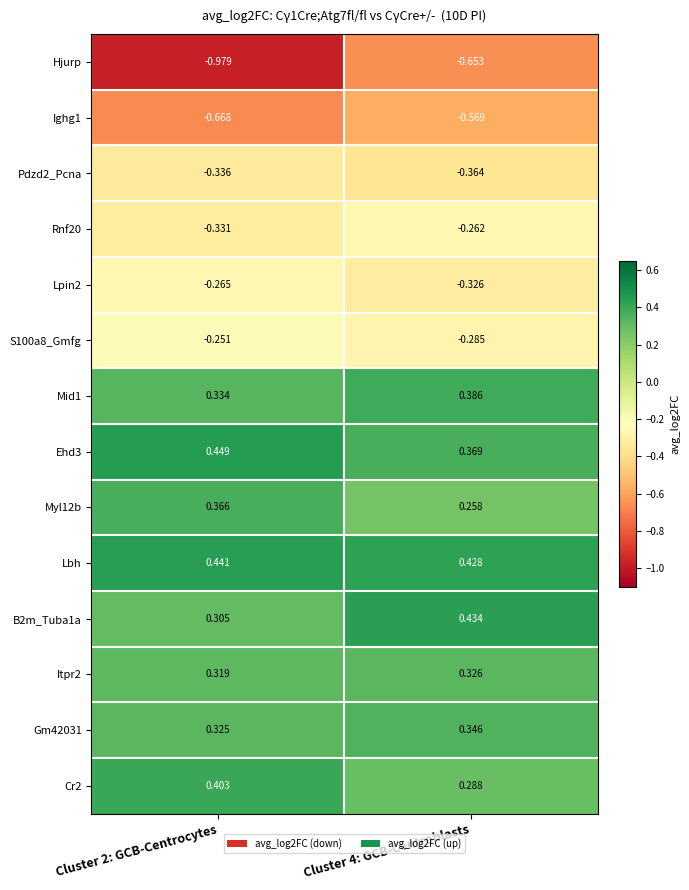

Which series has the widest spread of values?

Hjurp